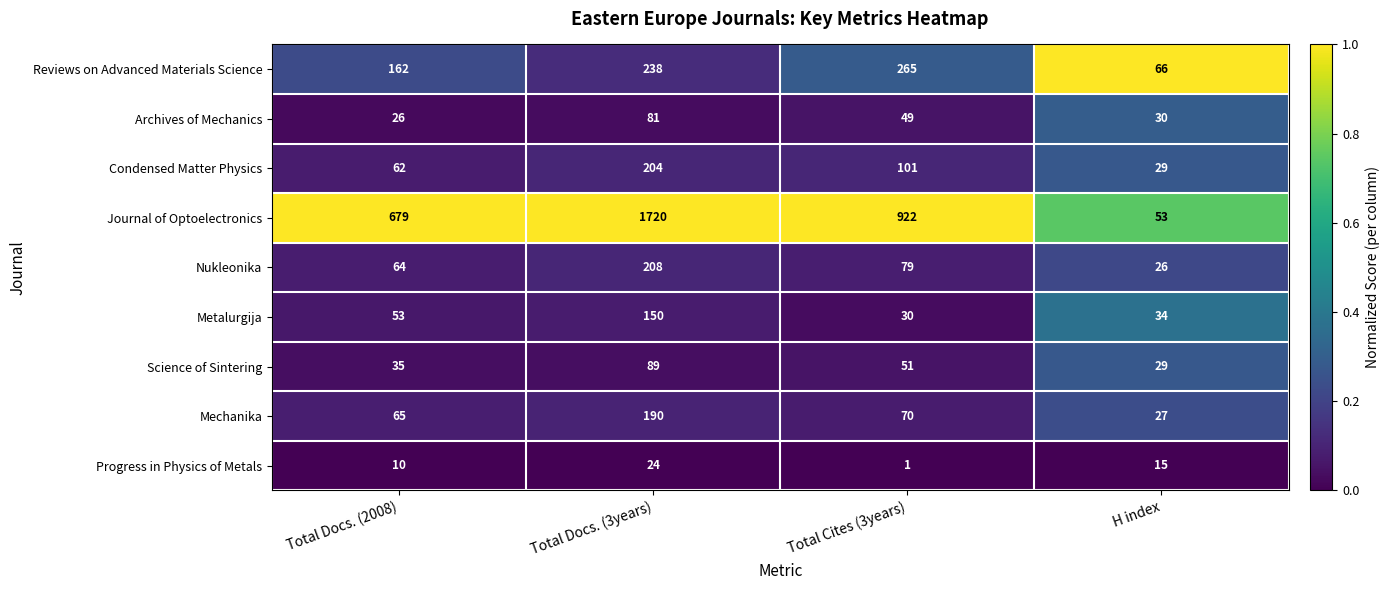

At which category is the sum across all series the highest?

Total Docs. (3years)